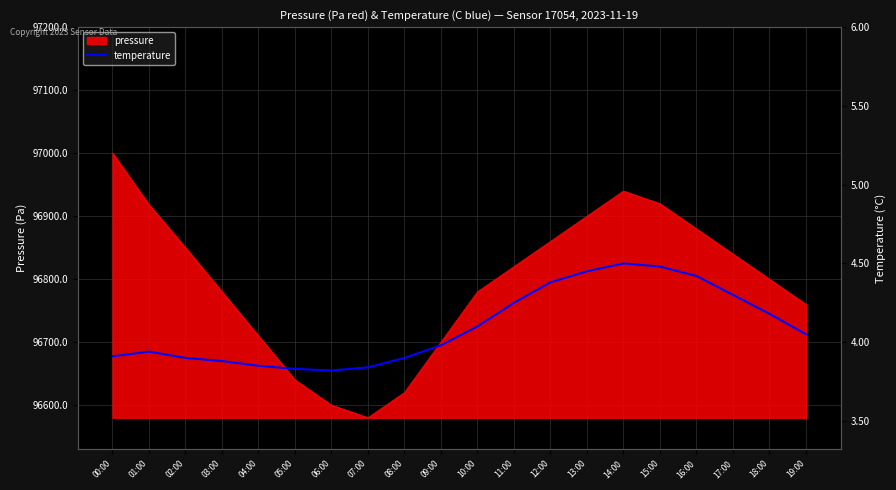

The value of pressure at 14:00 is 96940.0. True or false?

True